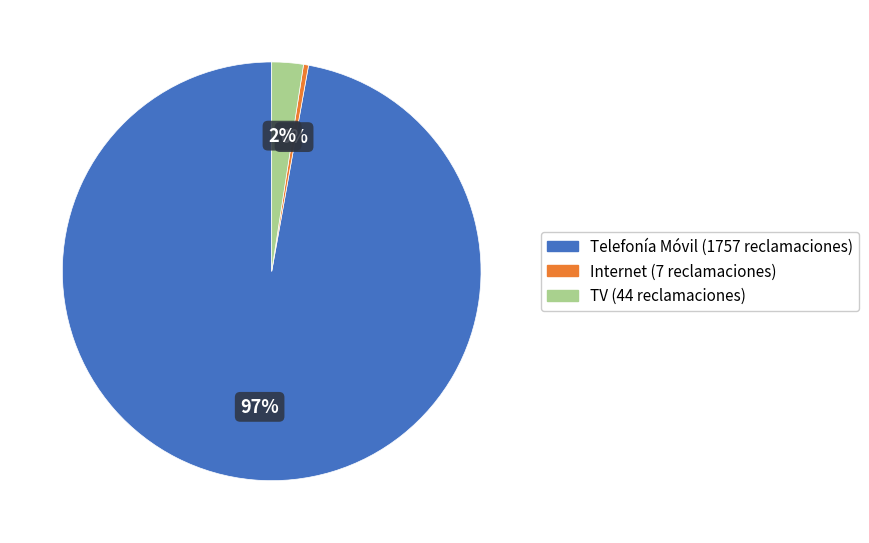

Is the sum of Telefonía Móvil and Internet greater than half?

Yes